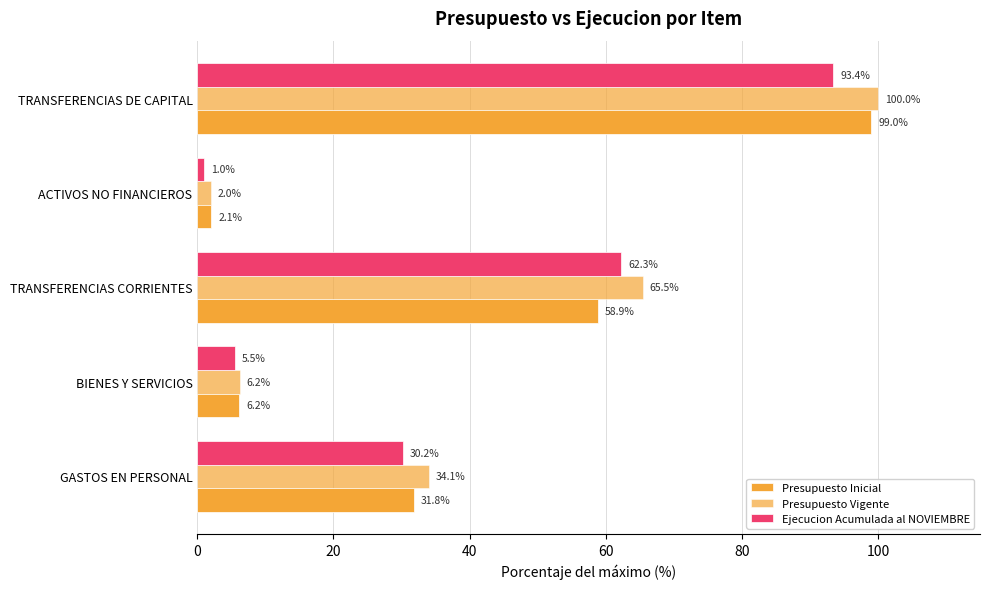

At how many categories does at least one series exceed 21?

3